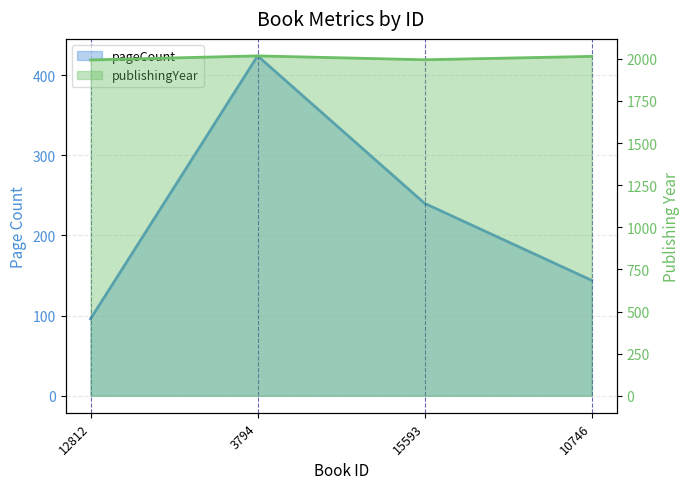

Reading left to right, what are all the values shown in this chart?

pageCount: 96	424	240	144
publishingYear: 1993	2017	1994	2014